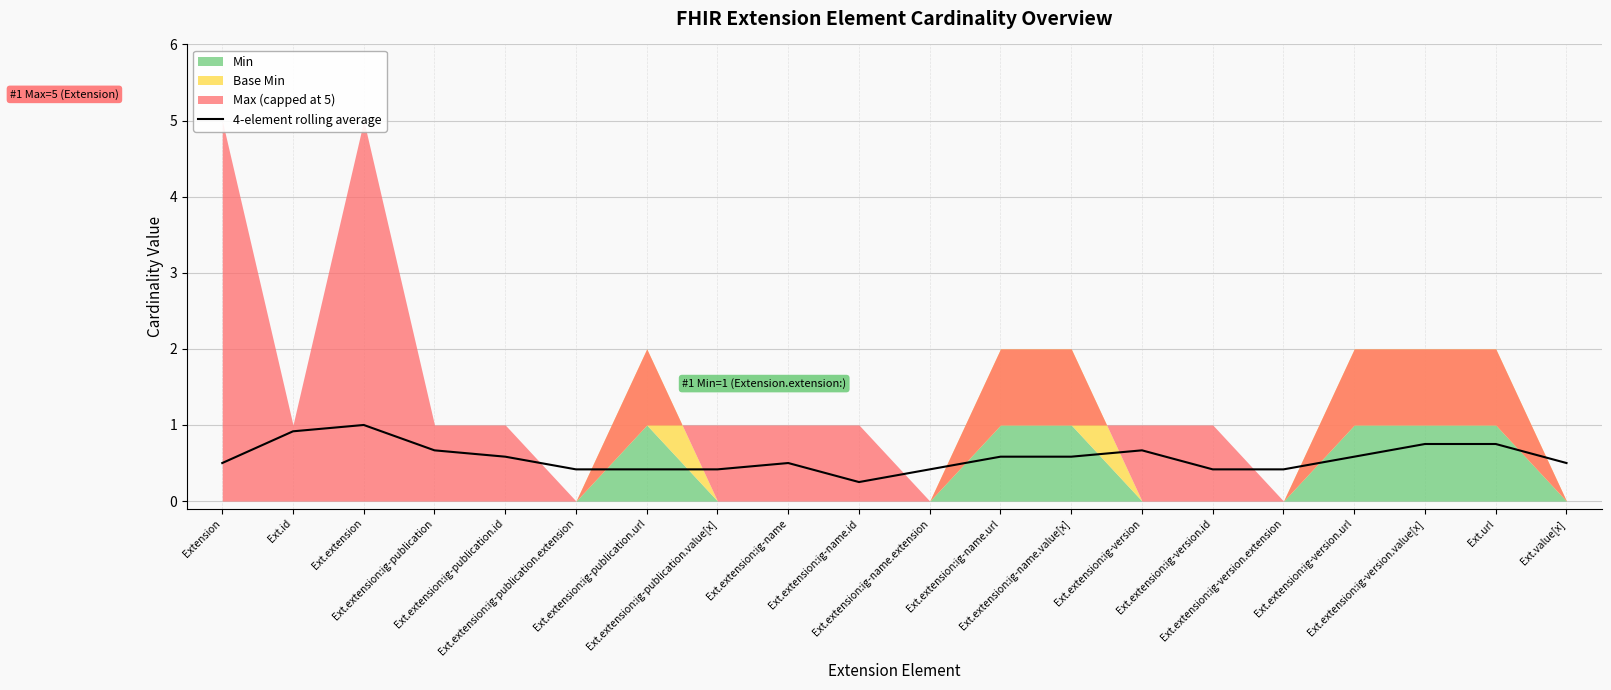

Is it true that the value at Ext.value[x] is 0.5?

True